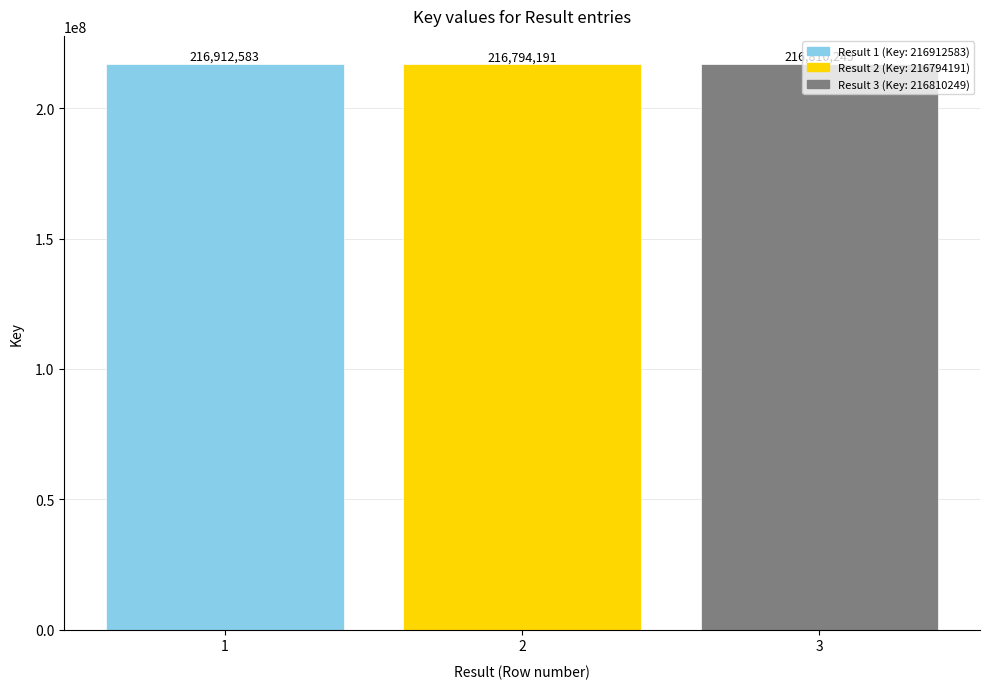

Rank the categories by value from highest to lowest.

1, 3, 2